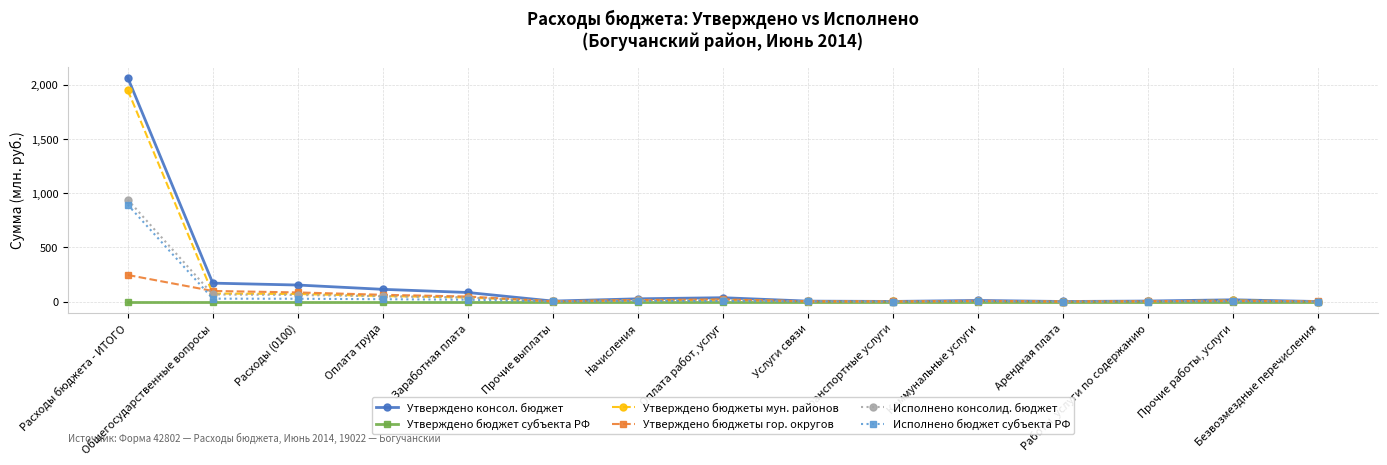

Is this an area chart (filled region under the line)?

No